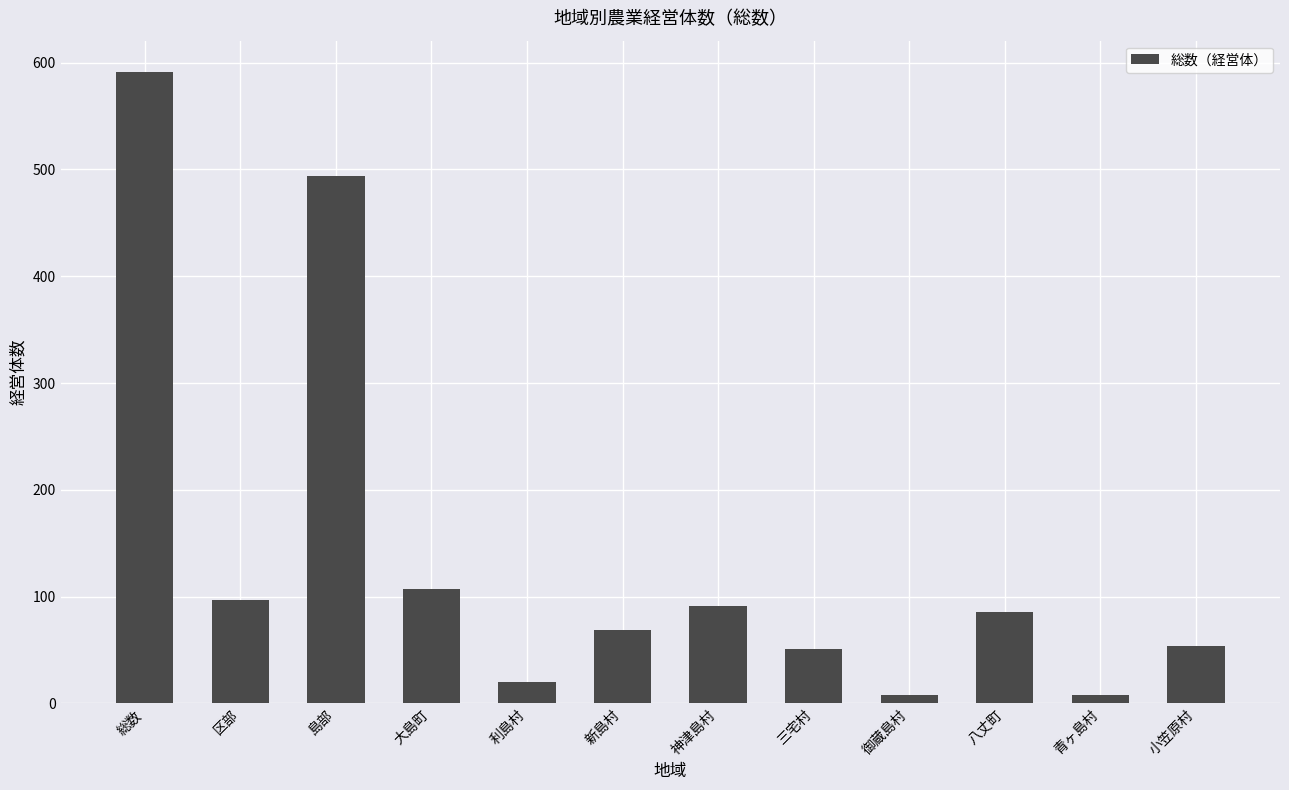

What is the average value?

140